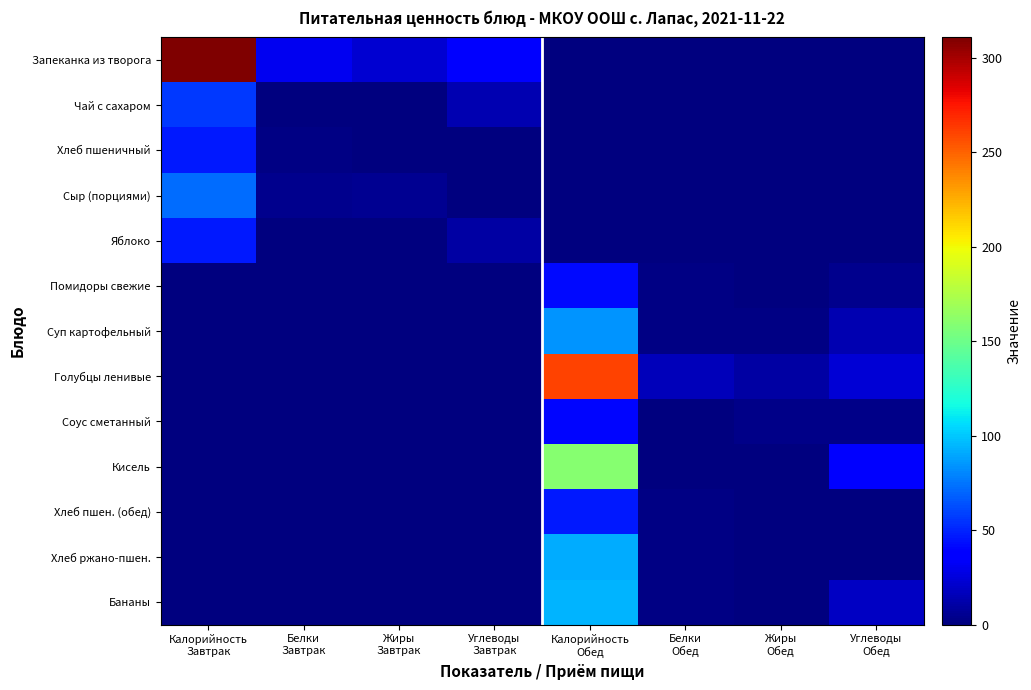

Rank the series by their maximum value, from highest to lowest.

Запеканка из творога, Голубцы ленивые, Кисель, Бананы, Хлеб ржано-пшен., Суп картофельный, Сыр (порциями), Чай с сахаром, Яблоко, Хлеб пшеничный, Хлеб пшен. (обед), Помидоры свежие, Соус сметанный